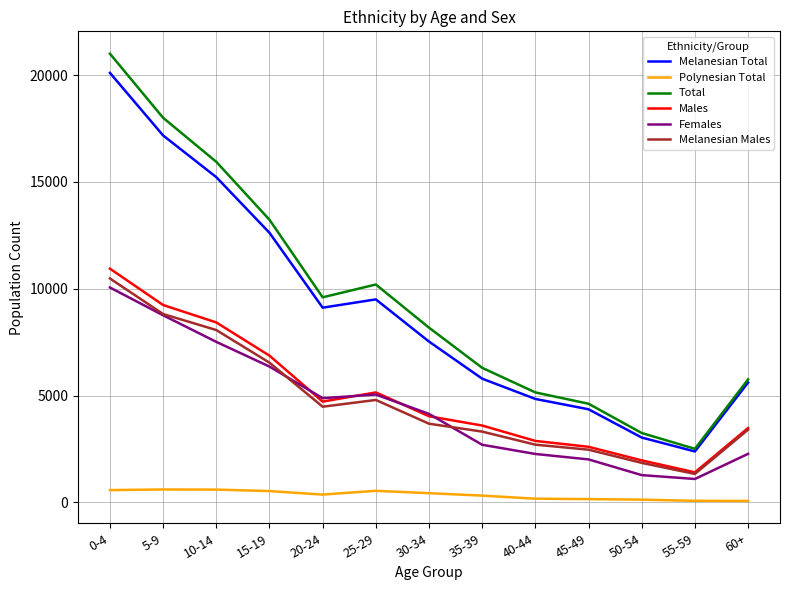

What is the sum of all Polynesian Total values?

4610